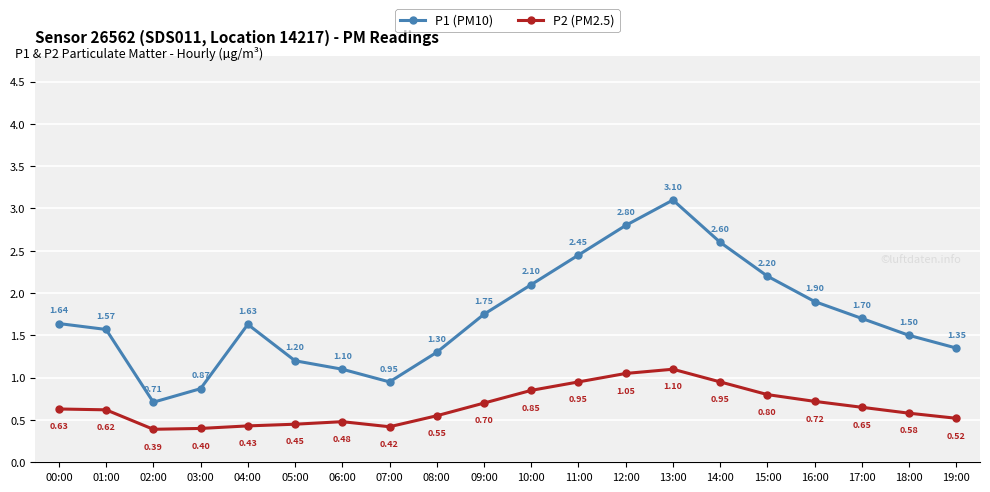

Which series has the largest total across all categories?

P1 (PM10)